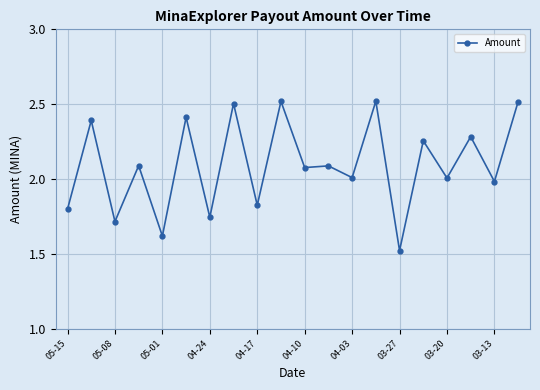

True or false: there are more than 2 points higher than both neighbors.

True